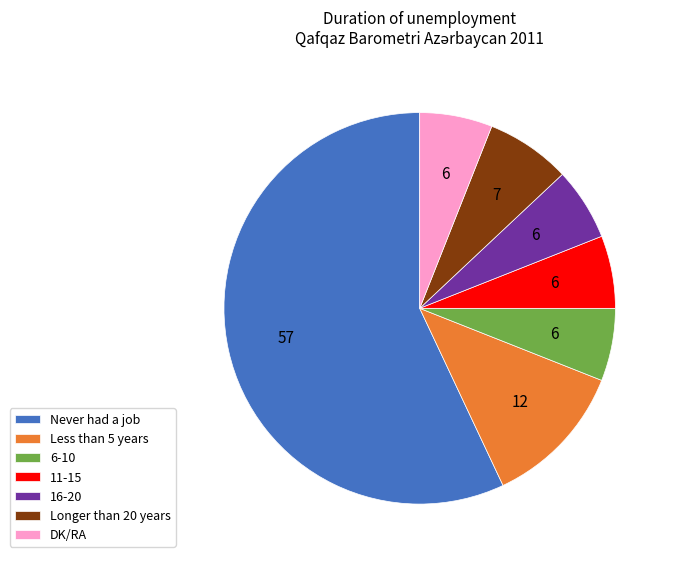

What is the ratio of the value at 16-20 to the value at Longer than 20 years?

0.9